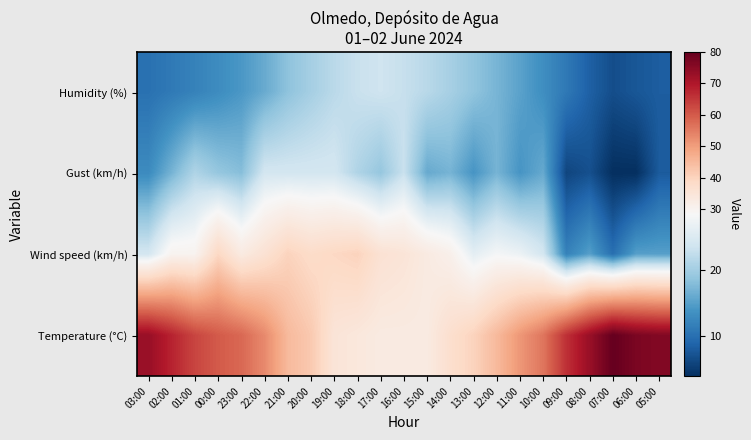

Which category has the highest value across all series?

07:00